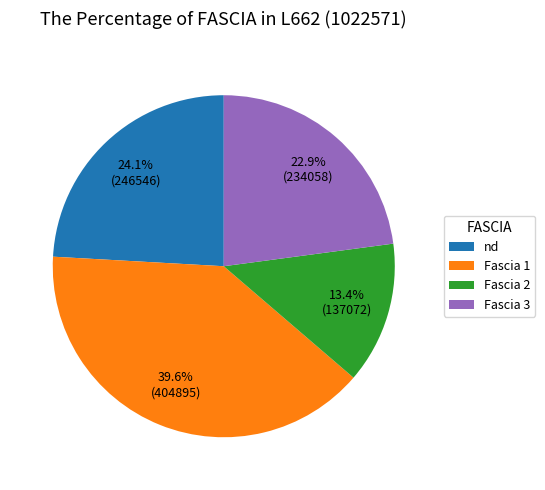

Combined, do Fascia 3 and Fascia 2 account for over 50%?

No